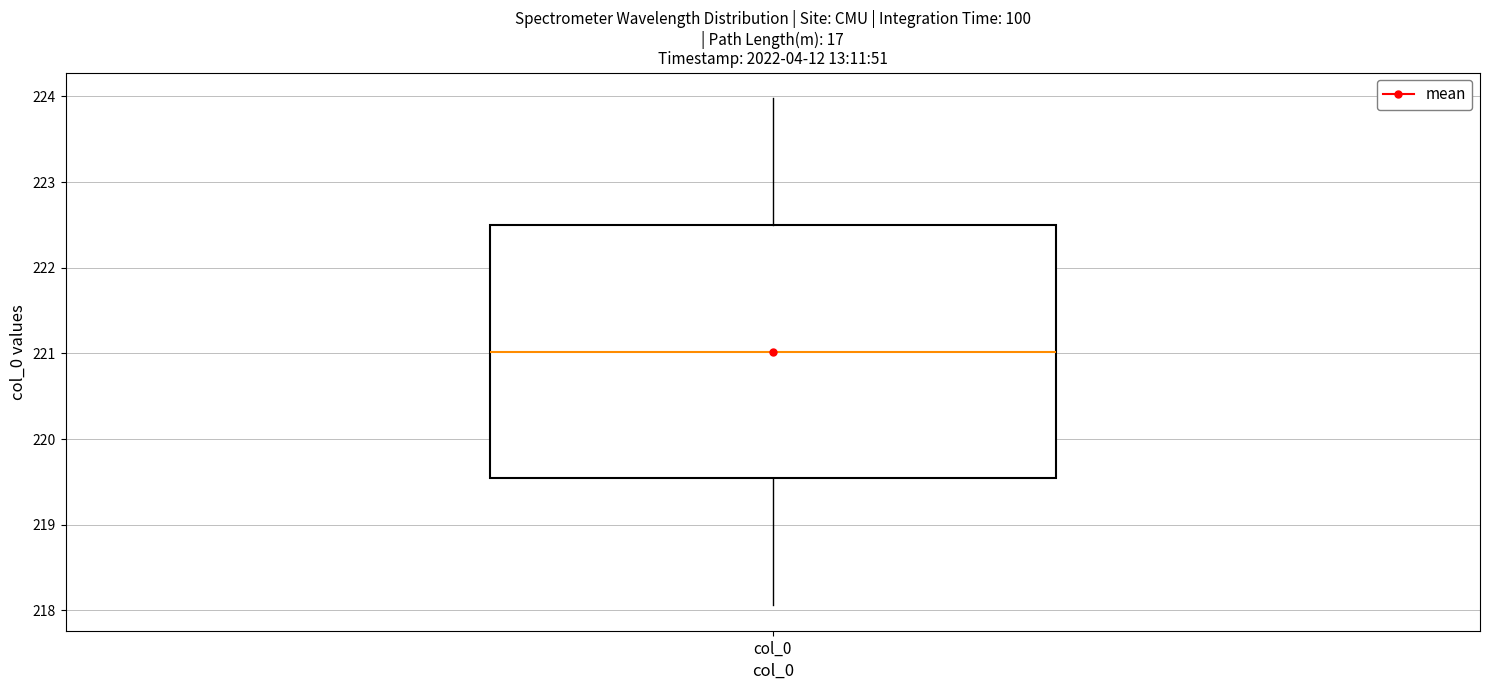

Transcribe this box plot: give where the median line is, the range the box spans, and where the two whiskers end, as read against the y-axis. The values are not printed on the chart, so give them approximately, as read against the axis.

median 221.0, box 219.5 to 222.5, whiskers 218.1 to 224.0